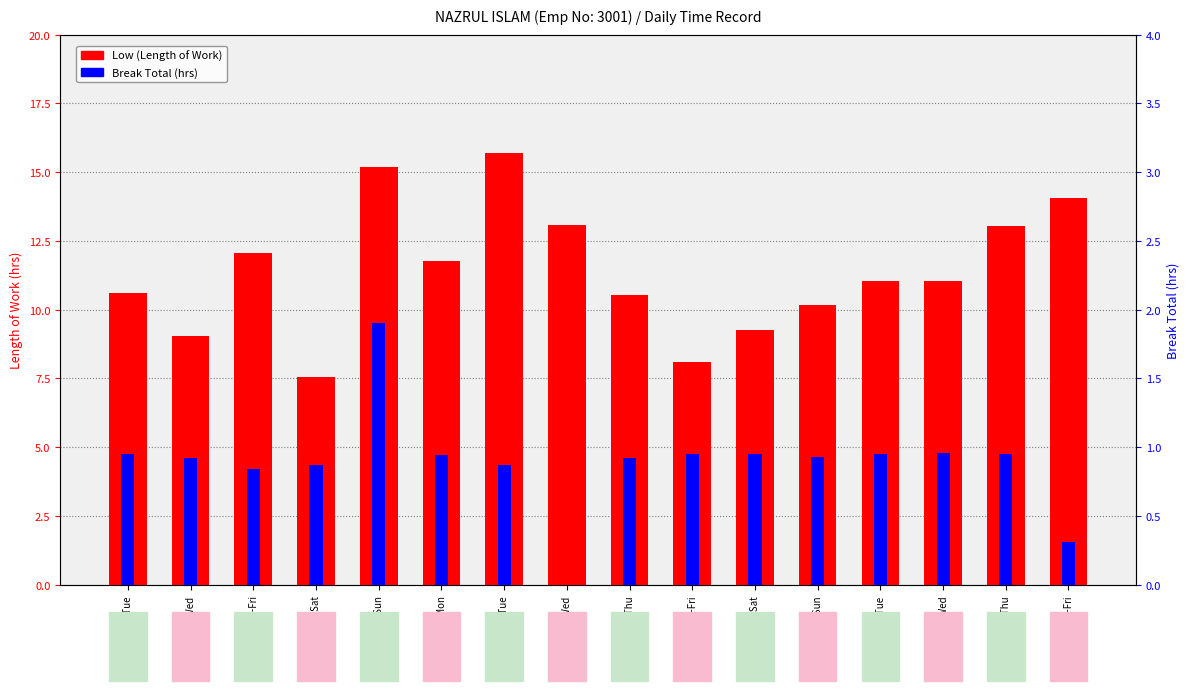

What is the sum of all Break Total (hrs) values?

14.2